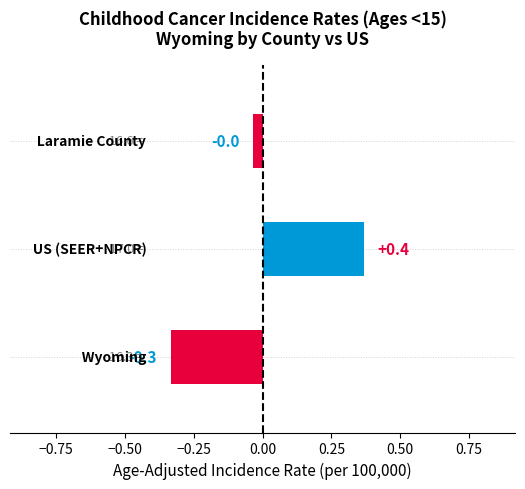

What is the difference between the maximum and minimum values?

0.7